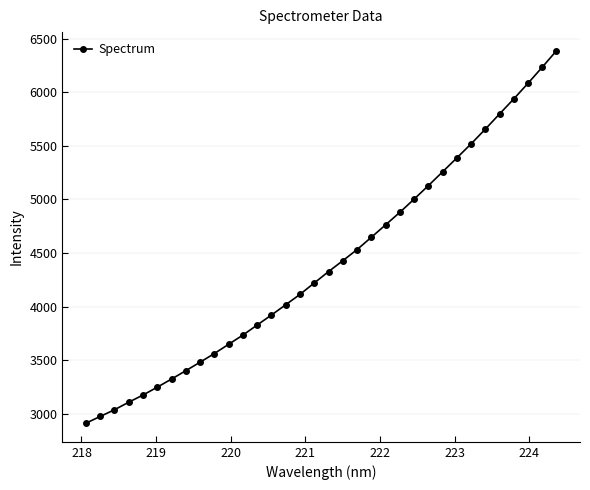

What is the maximum value shown in the chart?

6386.1